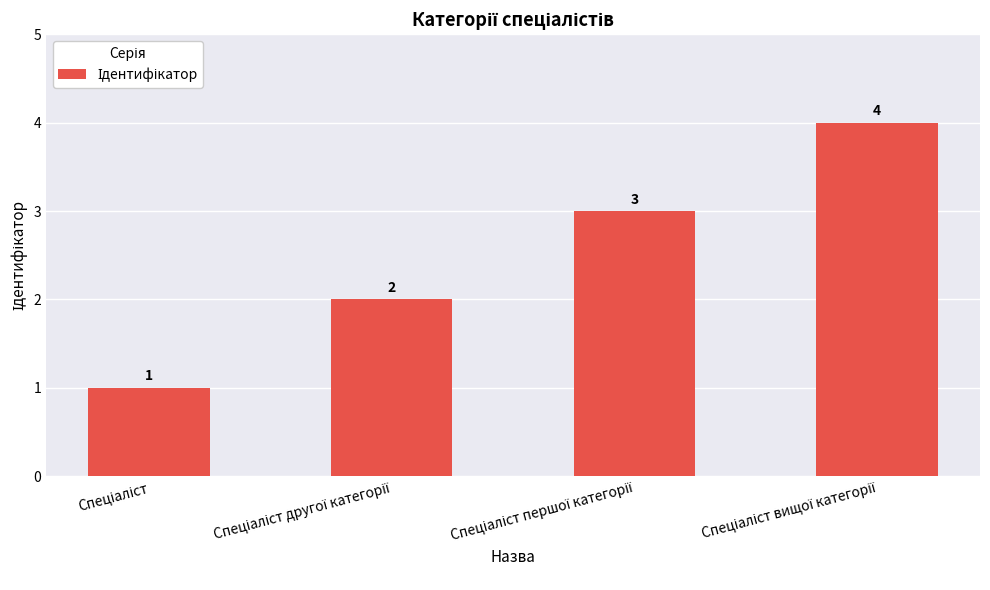

What is the maximum value shown in the chart?

4